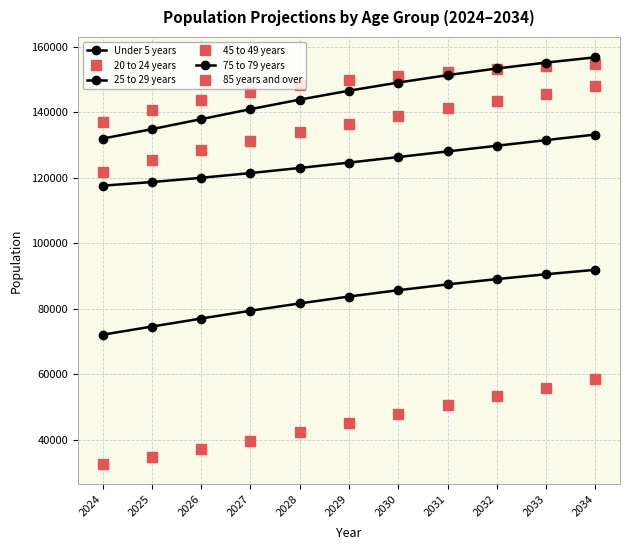

Which series has the widest spread of values?

45 to 49 years